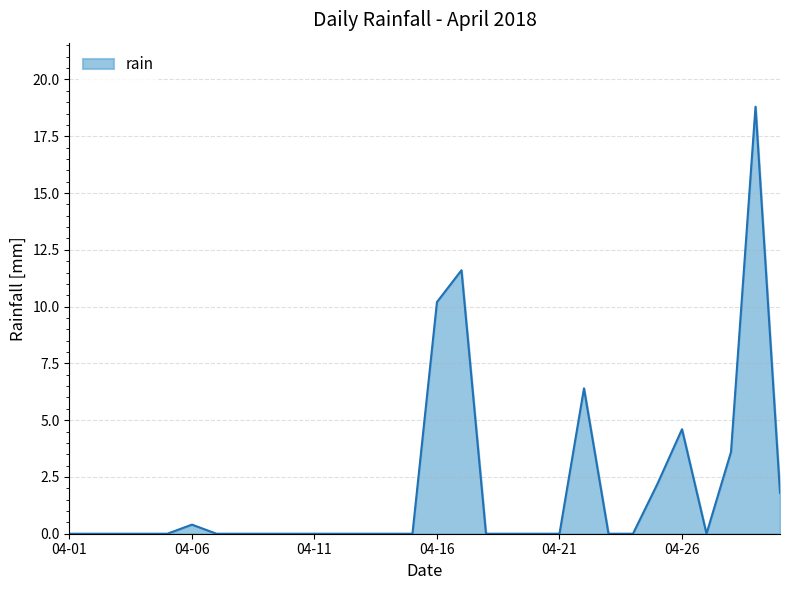

What is the greatest value displayed?

18.8